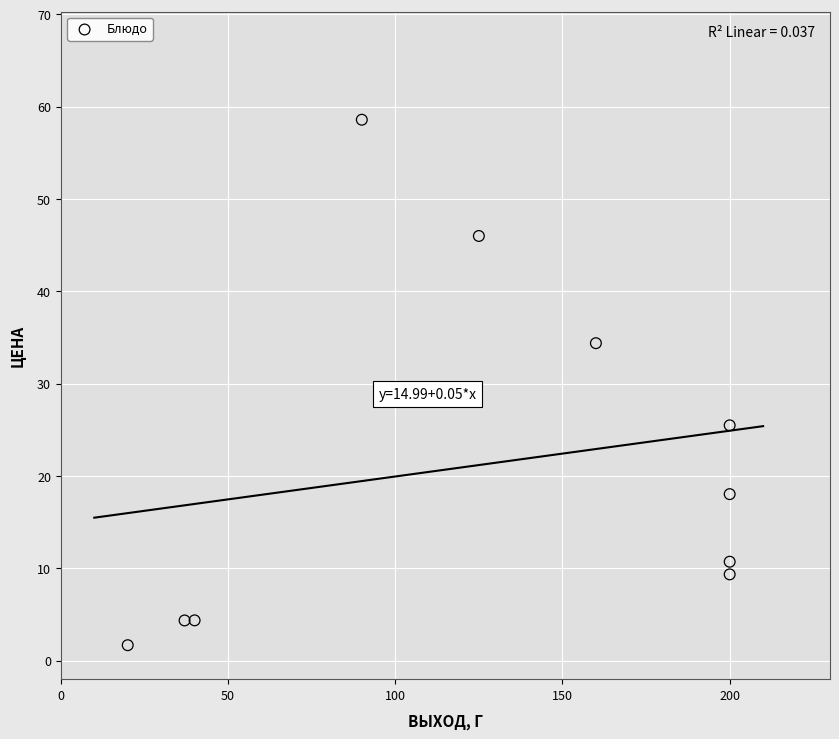

What is the average X value?

127.2